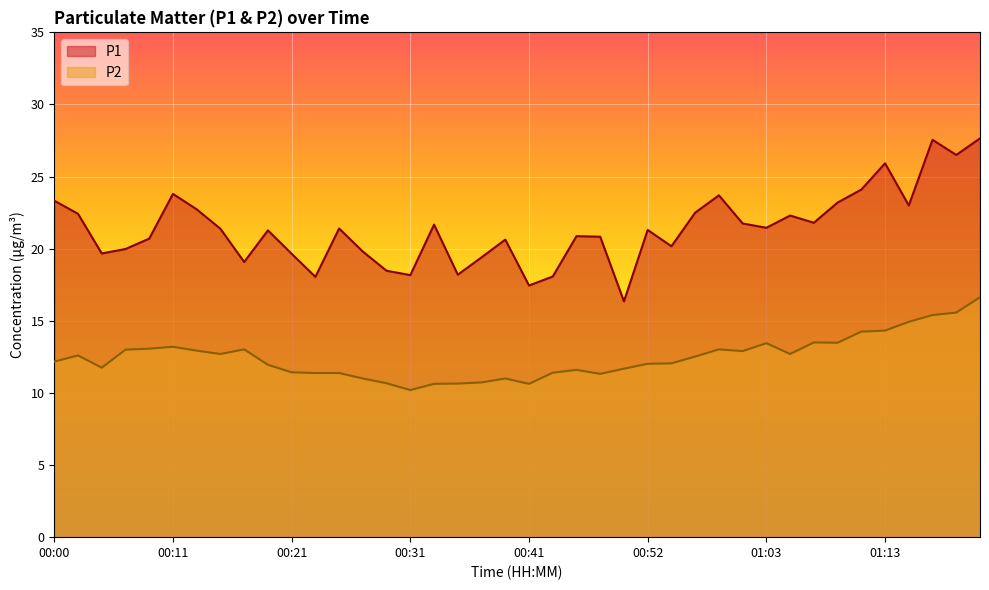

What is the difference between the maximum and second lowest values in the P1 series?

10.2